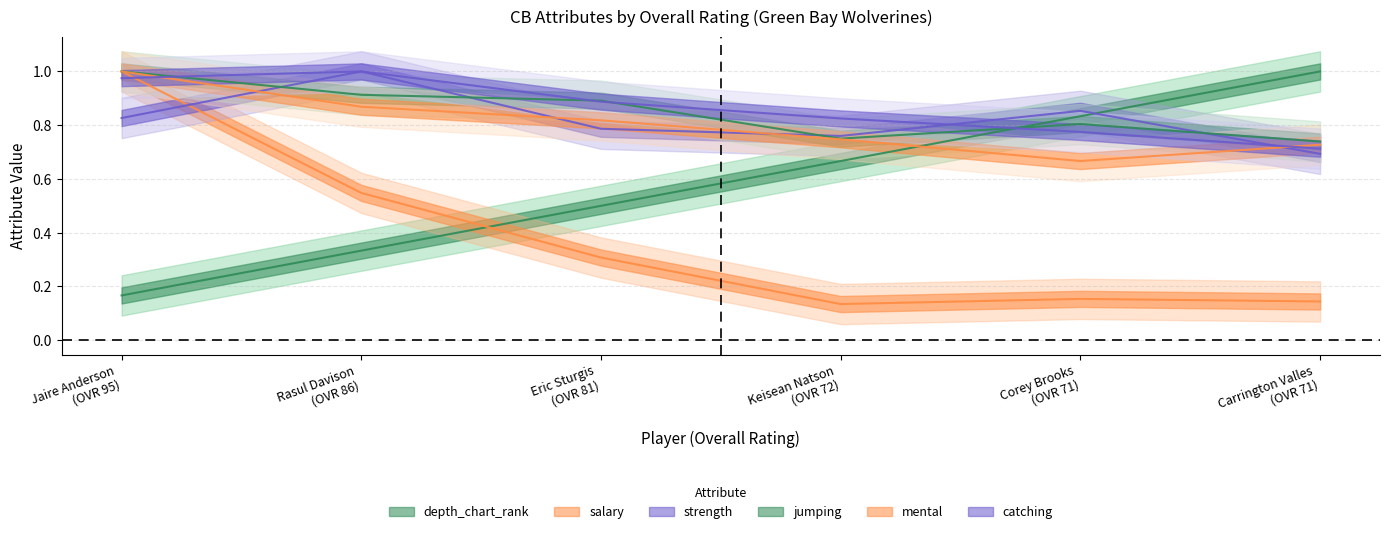

Rank the categories by catching value from highest to lowest.

Rasul Davison (OVR 86), Jaire Anderson (OVR 95), Eric Sturgis (OVR 81), Keisean Natson (OVR 72), Corey Brooks (OVR 71), Carrington Valles (OVR 71)